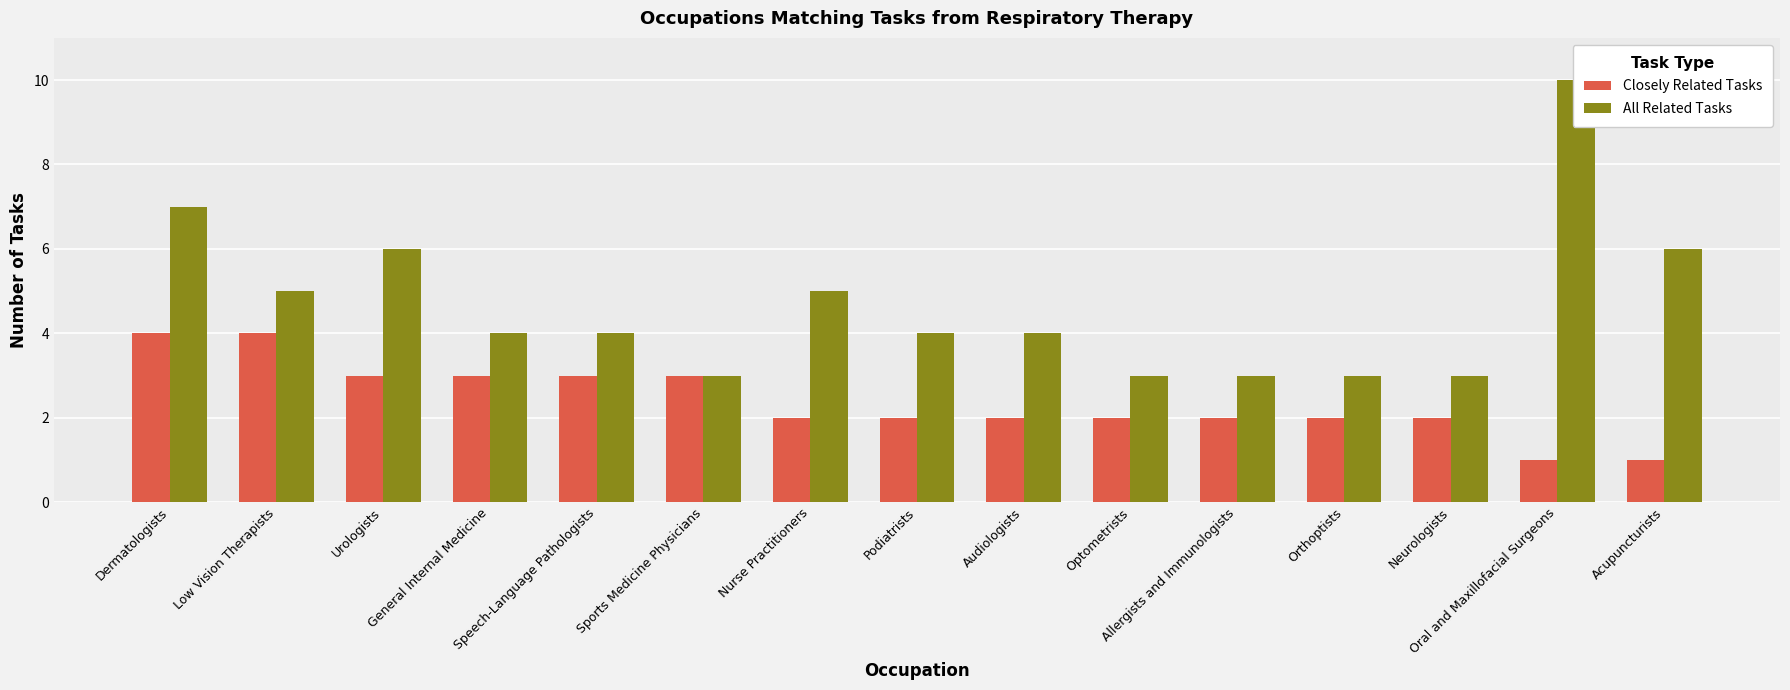

Reading left to right, transcribe all the data shown in this chart.

Closely Related Tasks: 4	4	3	3	3	3	2	2	2	2	2	2	2	1	1
All Related Tasks: 7	5	6	4	4	3	5	4	4	3	3	3	3	10	6